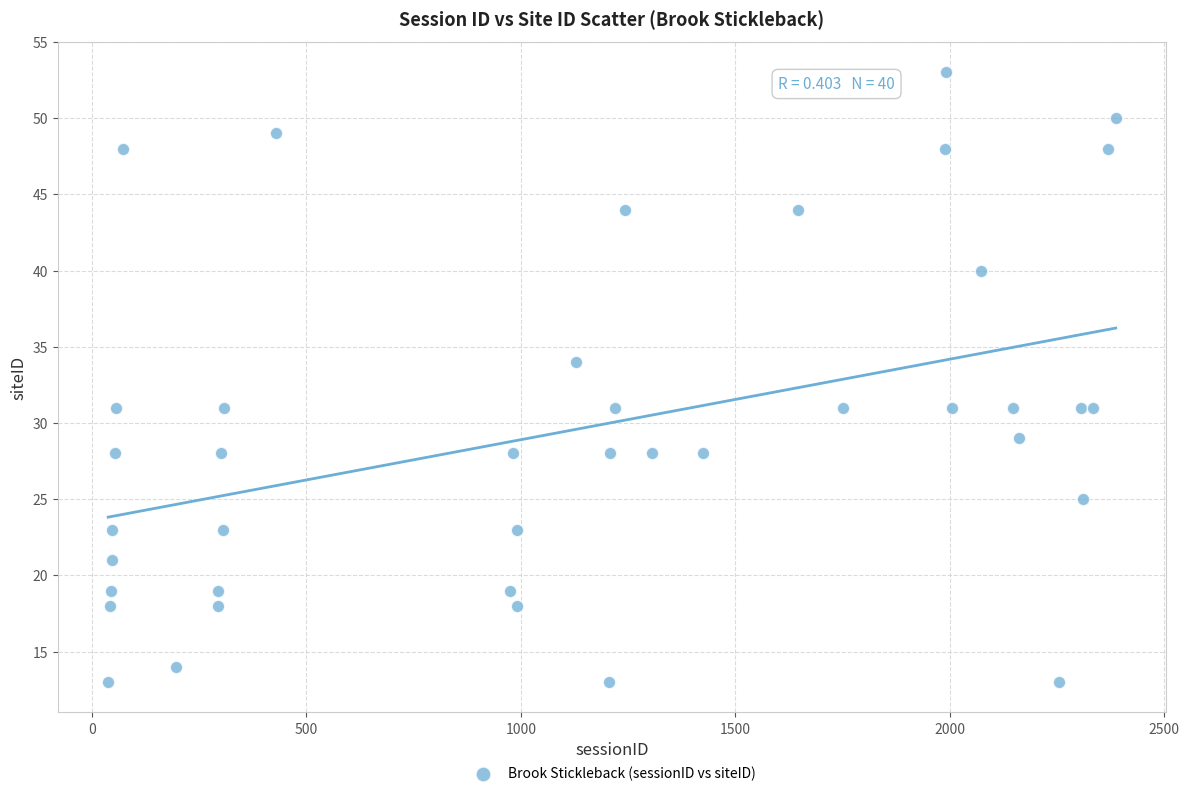

What is the range of X values (max minus min)?

2349